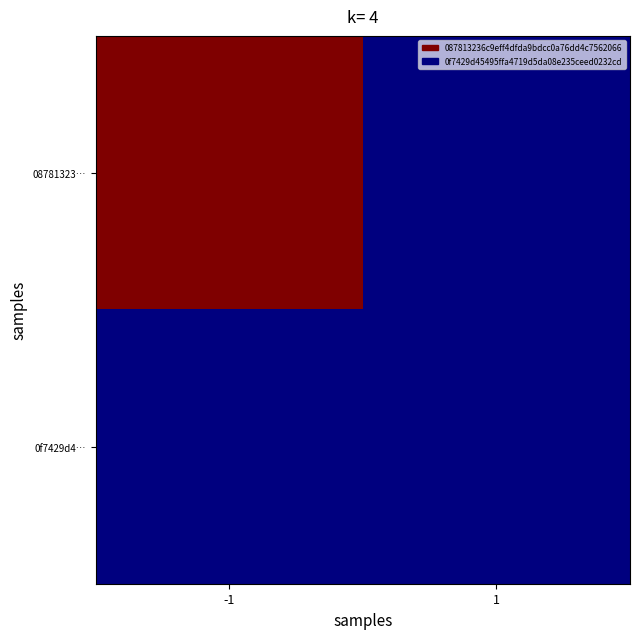

Reading left to right, what are all the values shown in this chart?

08781323…: -1=11	1=0
0f7429d4…: -1=0	1=0